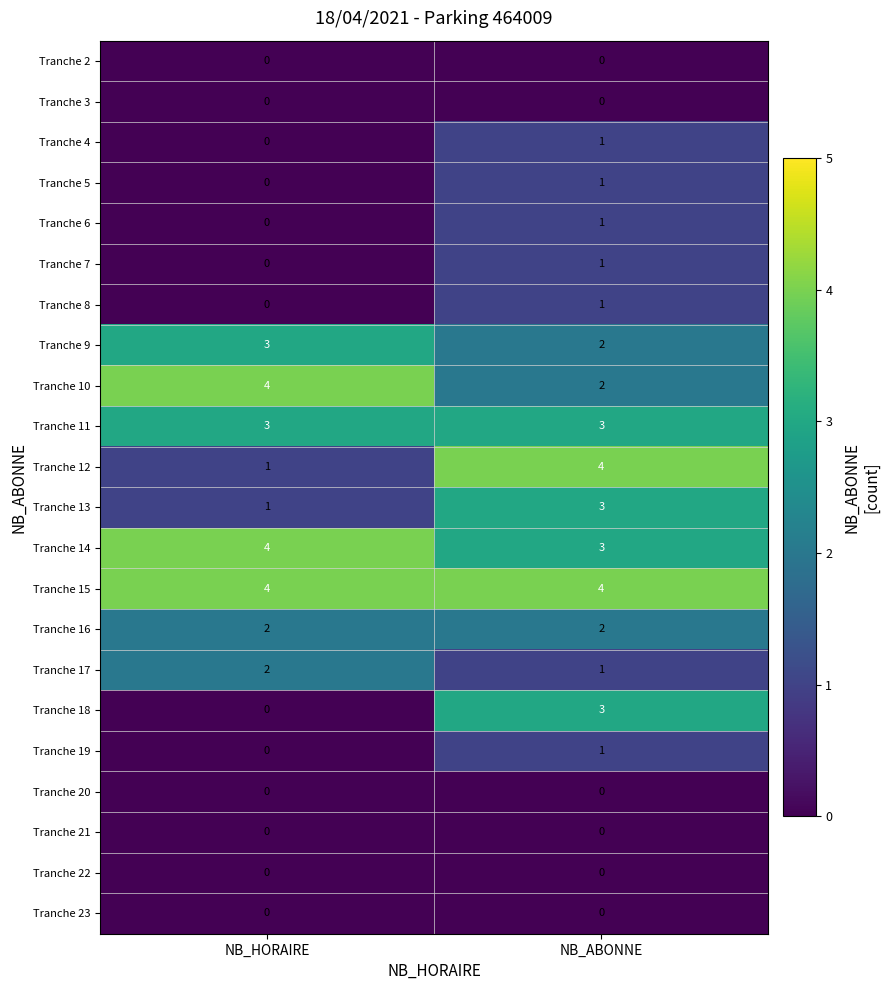

What is the spread (max minus min) of values at NB_HORAIRE?

4